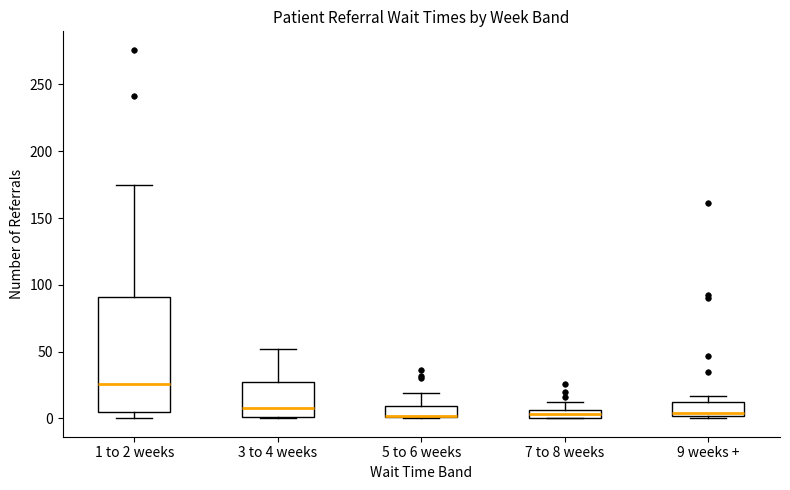

Where is the upper edge of the box for 1 to 2 weeks on the y-axis? The values are not printed on the chart, so give them approximately, as read against the axis.

90